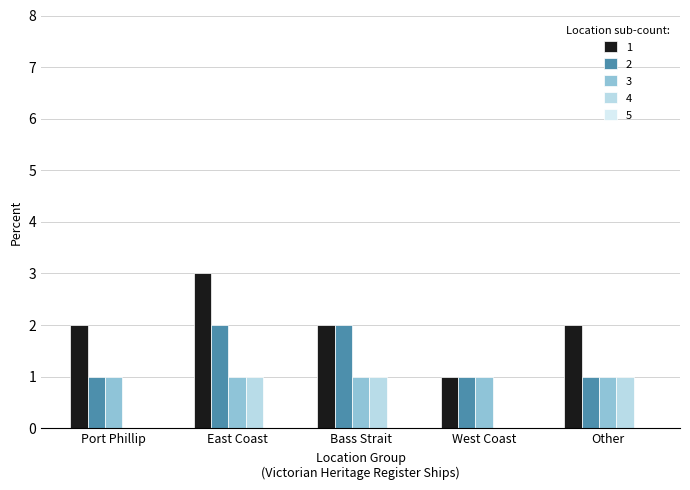

Reading left to right, transcribe all the data shown in this chart.

4	7	6	3	5